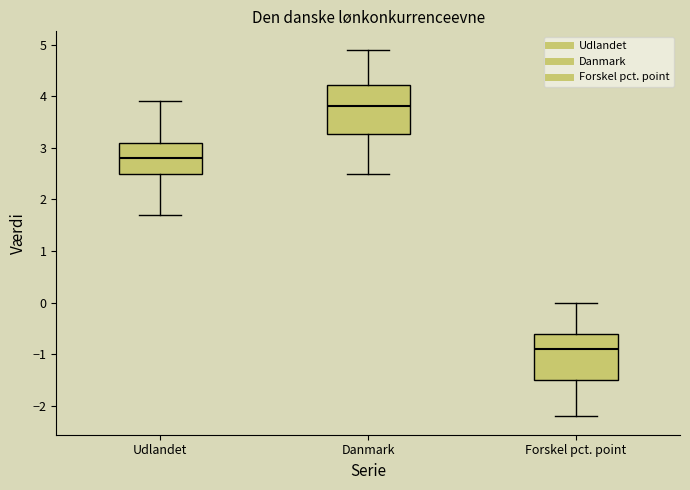

Which box has the lowest median line?

Forskel pct. point